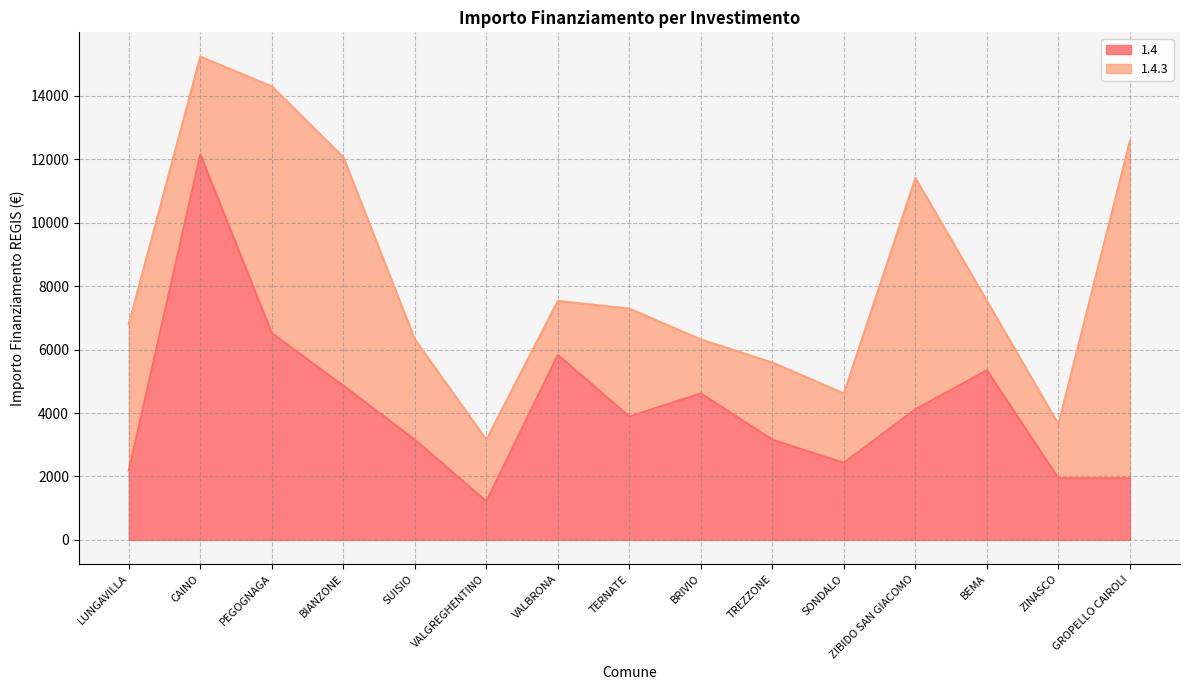

How many points are lower than both their immediate neighbors (excluding endpoints)?

3